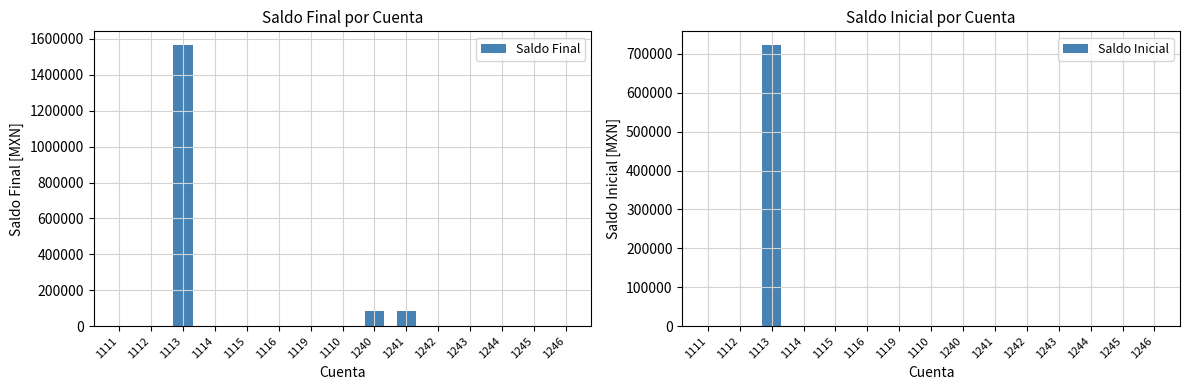

The Saldo Final series shows -577407.5 at 1243. True or false?

False